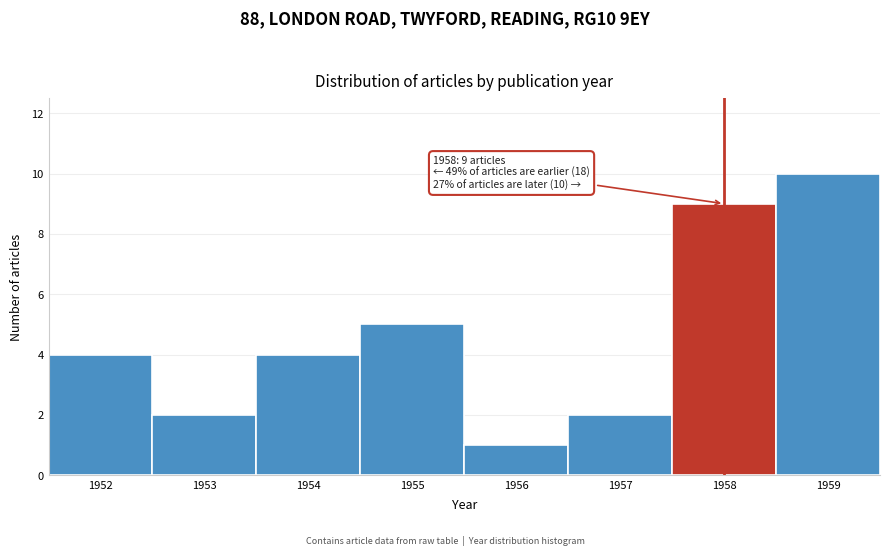

Reading left to right, what are all the values shown in this chart?

1952=4	1953=2	1954=4	1955=5	1956=1	1957=2	1958=9	1959=10